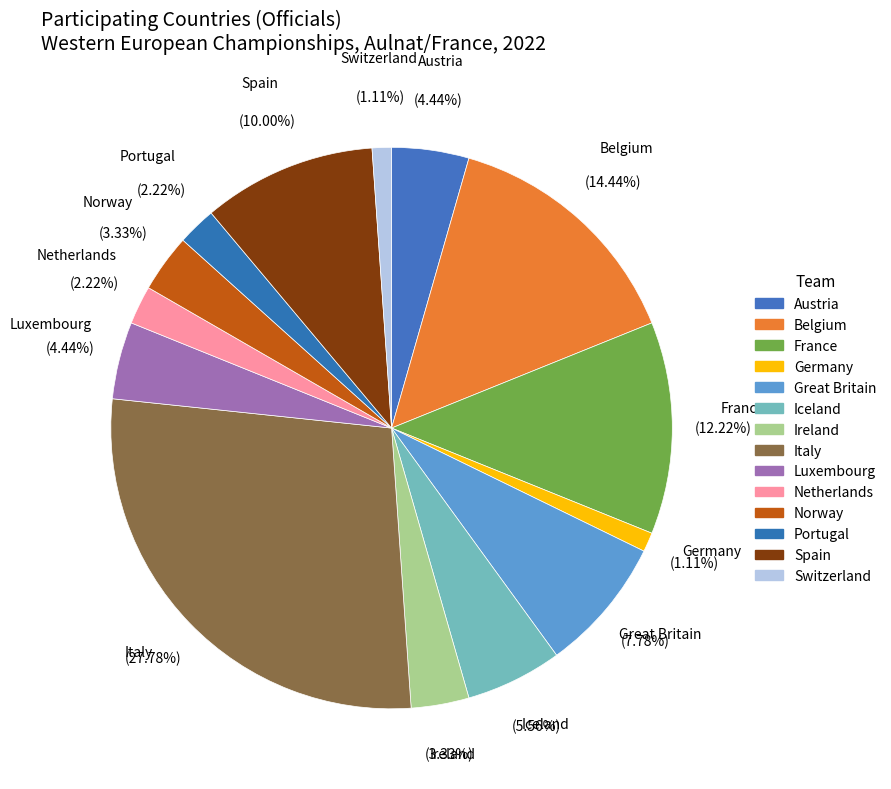

To the nearest percent, what portion does Great Britain represent?

8%